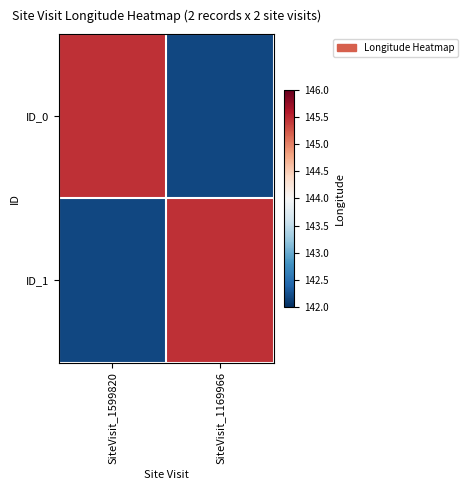

Reading right to left, transcribe all the data shown in this chart.

ID_0: SiteVisit_1169966=142.2	SiteVisit_1599820=145.5
ID_1: SiteVisit_1169966=145.5	SiteVisit_1599820=142.2